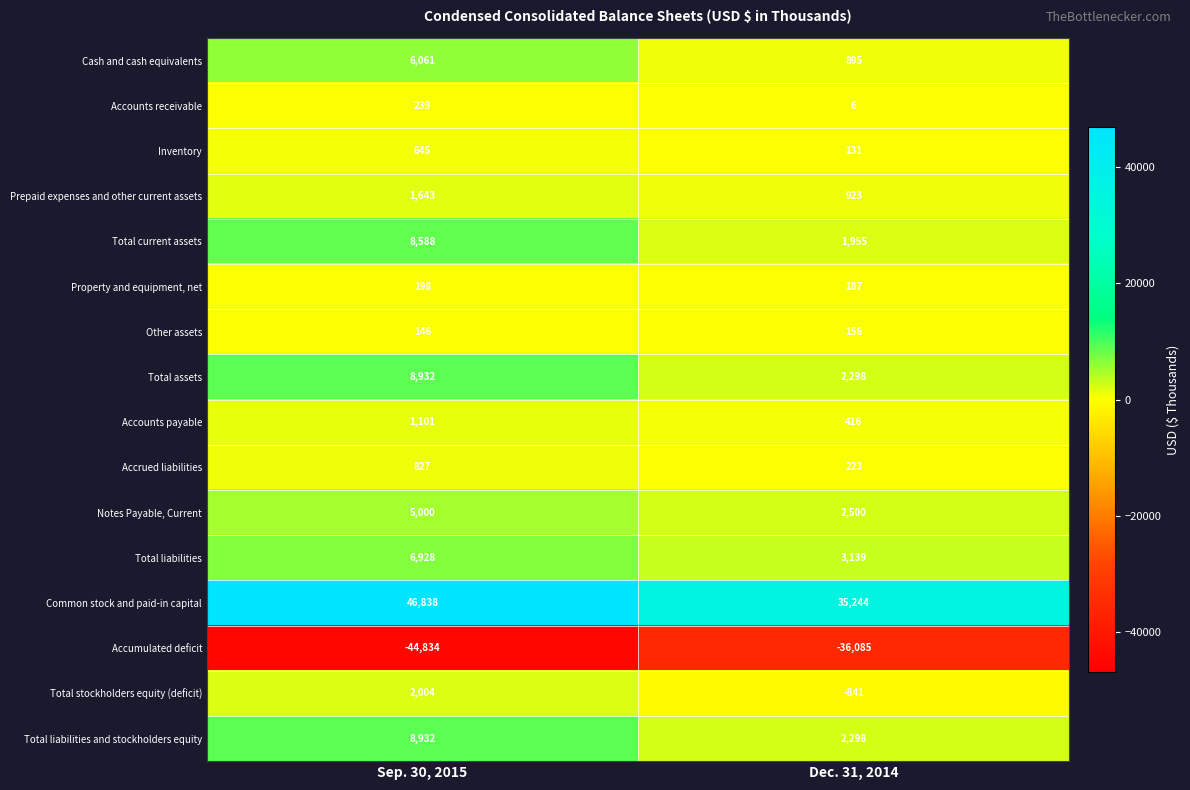

What is the spread (max minus min) of values at Dec. 31, 2014?

71329